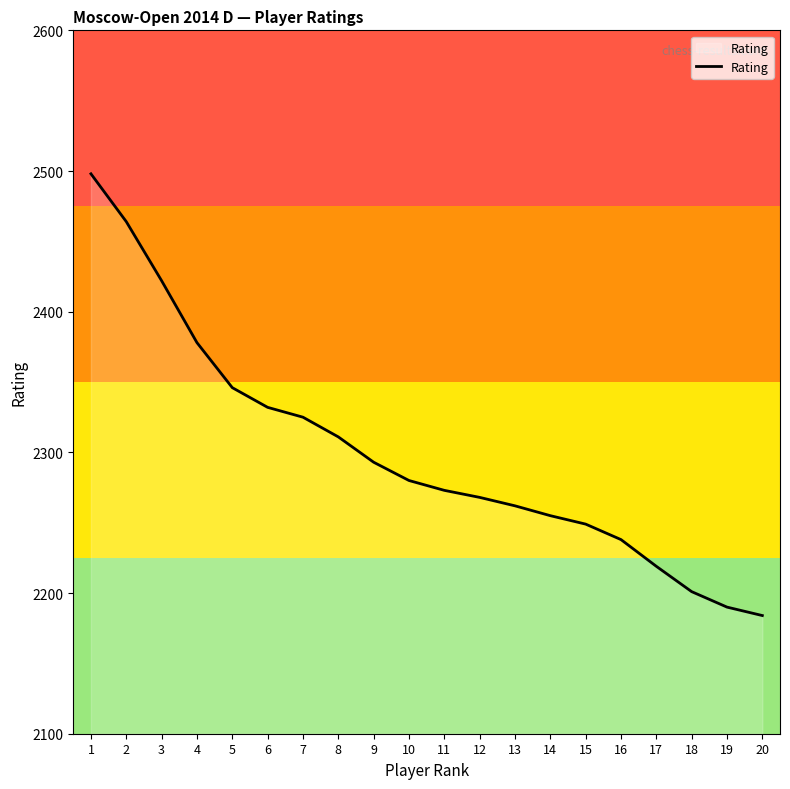

What is the greatest value displayed?

2498